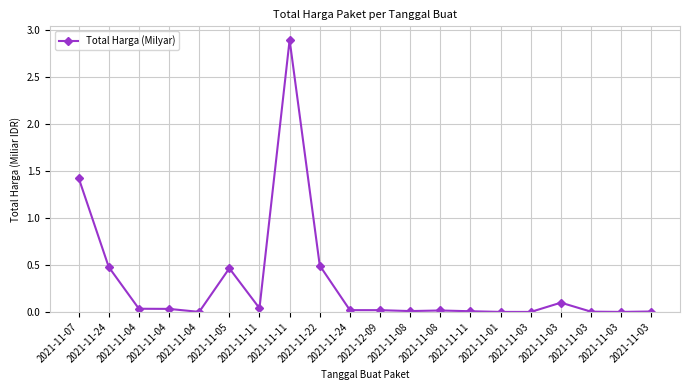

Reading right to left, list all the values displayed in this chart.

0.0	0.0	0.0	0.1	0.0	0.0	0.0	0.0	0.0	0.0	0.0	0.5	2.9	0.0	0.5	0.0	0.0	0.0	0.5	1.4